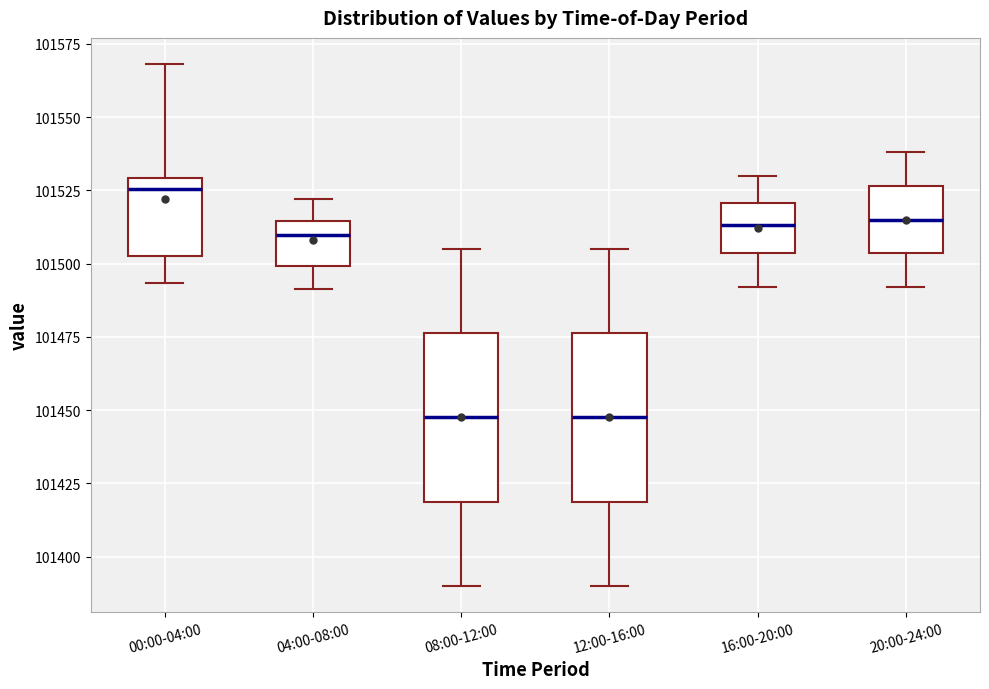

Reading left to right, read every box against the y-axis: the position of its median line, the range the box covers, and the ends of its whiskers. The values are not printed on the chart, so give them approximately, as read against the axis.

00:00-04:00: median 101525, box 101505 to 101530, whiskers 101495 to 101570
04:00-08:00: median 101510, box 101500 to 101515, whiskers 101490 to 101520
08:00-12:00: median 101450, box 101420 to 101475, whiskers 101390 to 101505
12:00-16:00: median 101450, box 101420 to 101475, whiskers 101390 to 101505
16:00-20:00: median 101515, box 101505 to 101520, whiskers 101490 to 101530
20:00-24:00: median 101515, box 101505 to 101525, whiskers 101490 to 101540